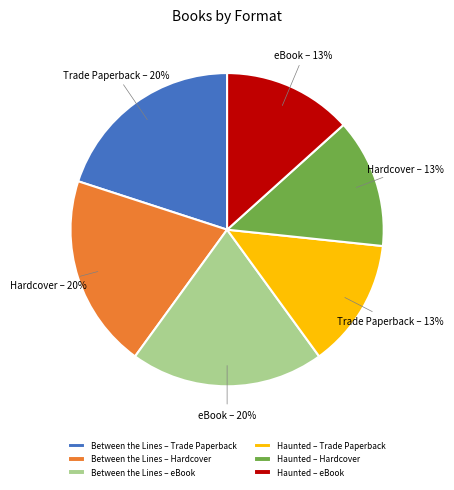

How many slices are in this pie chart?

6